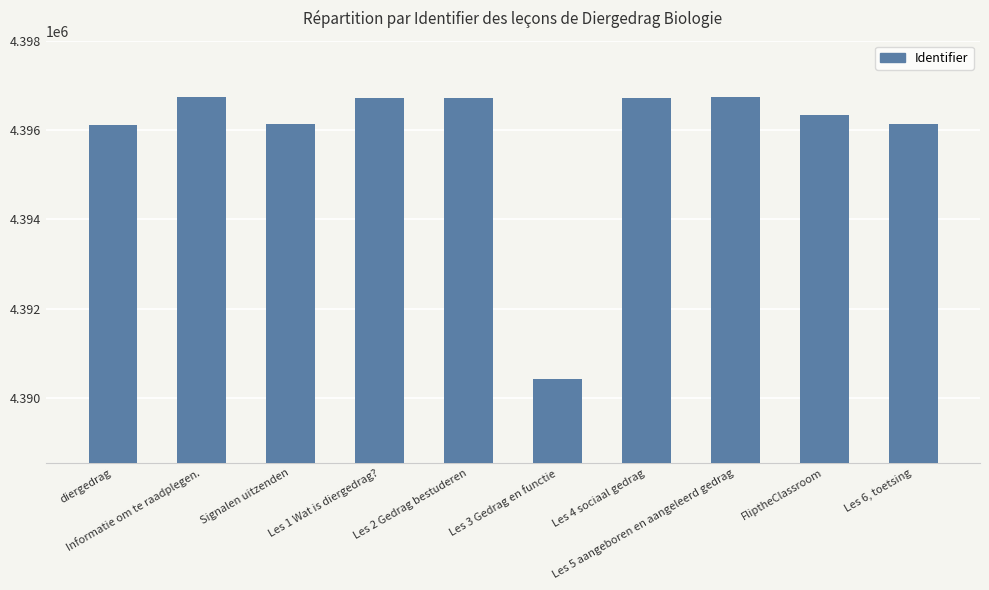

What is the difference between the values at Signalen uitzenden and Les 3 Gedrag en functie?

5711